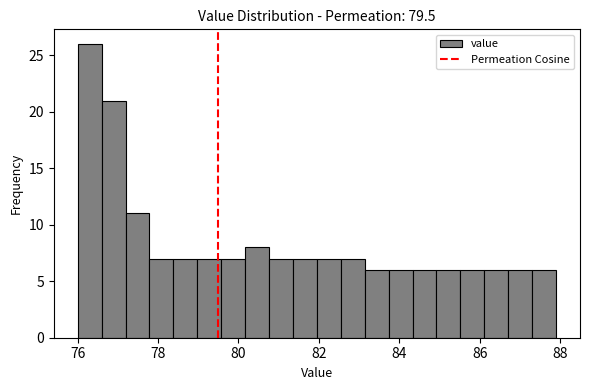

Read against the x-axis, roughly where is the centre of the tallest bar?

76.2